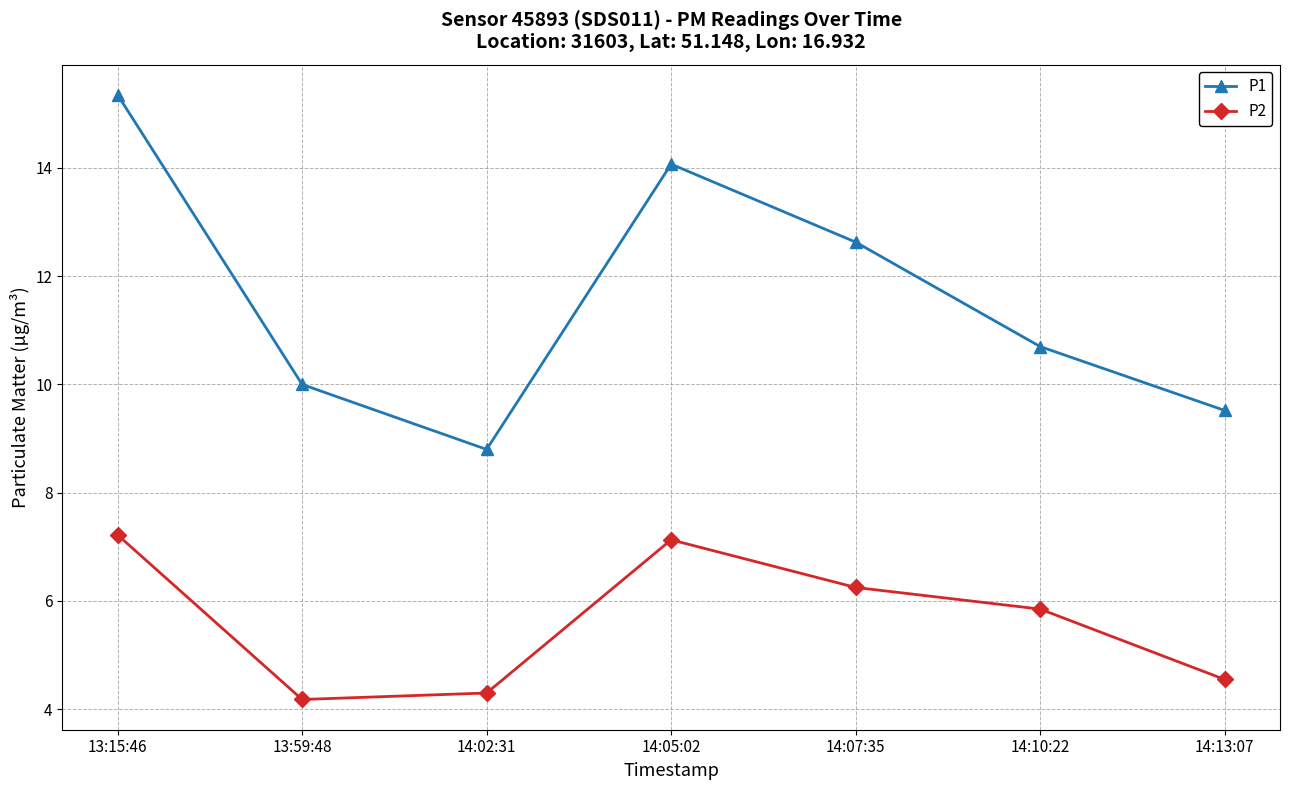

True or false: P1 and P2 intersect in this chart.

False